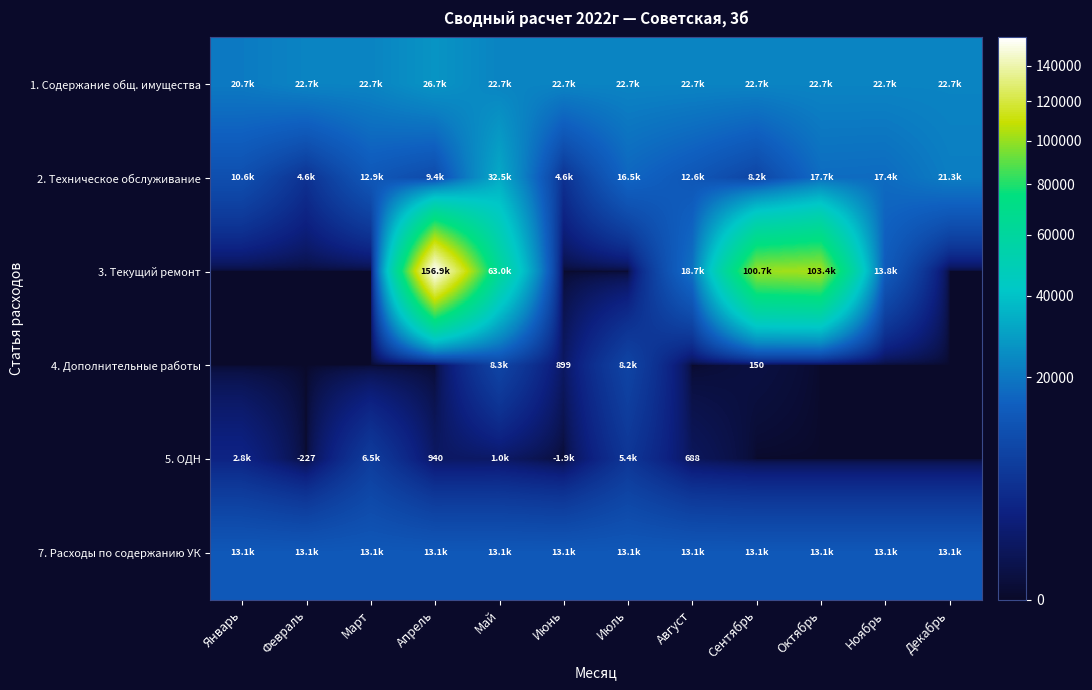

At which label does 2. Техническое обслуживание first exceed 12888?

Март